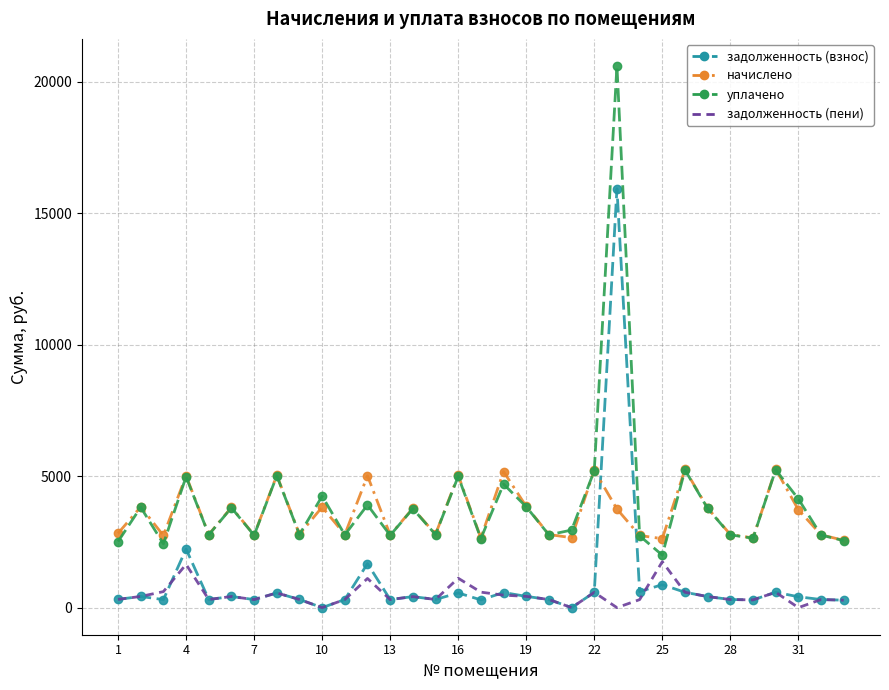

What are all the series names shown in the legend?

задолженность (взнос), начислено, уплачено, задолженность (пени)